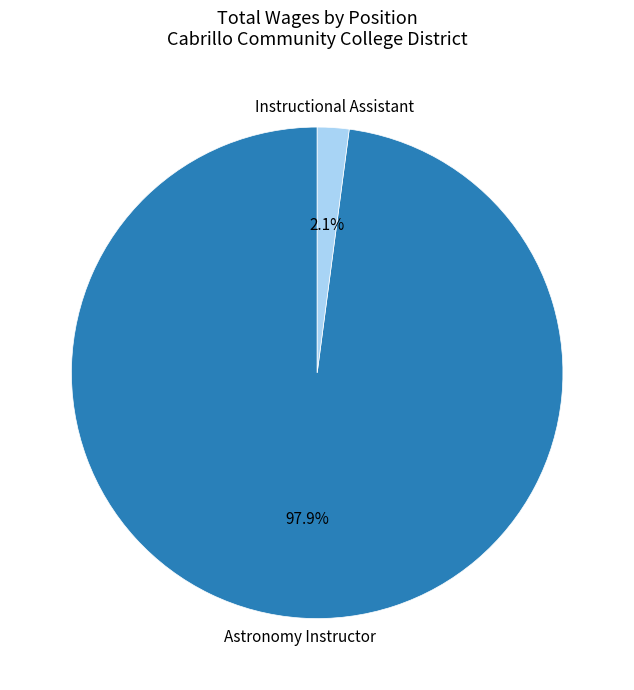

To the nearest percent, what is the combined percentage of Instructional Assistant and Astronomy Instructor?

100%